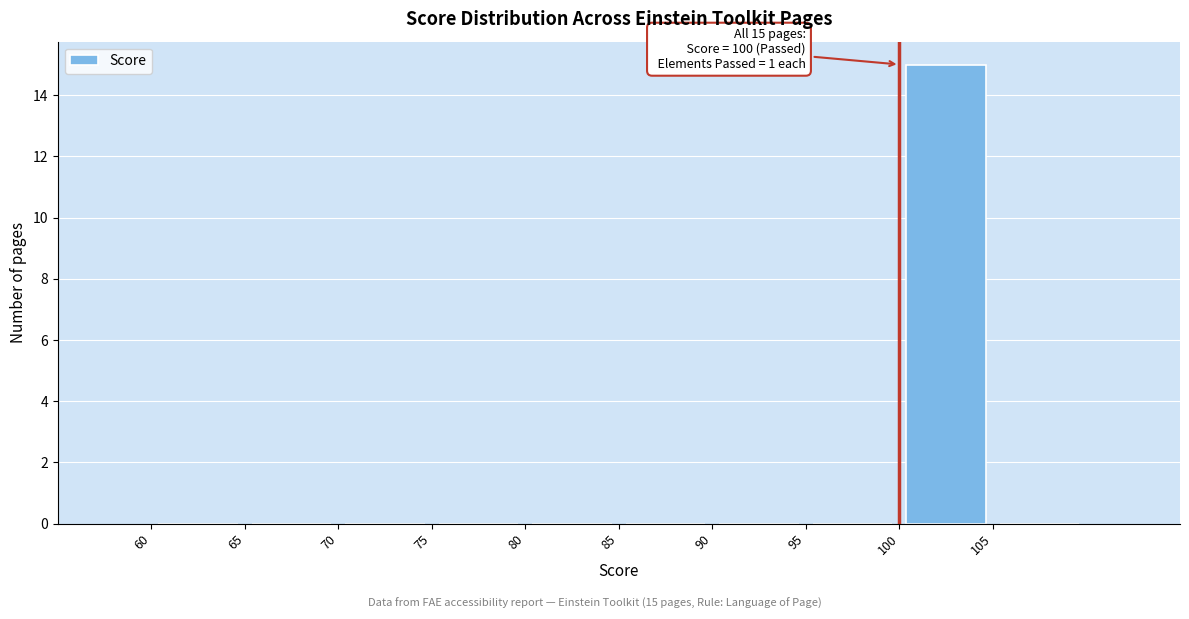

Which range on the x-axis has the tallest bar?

100 to 105